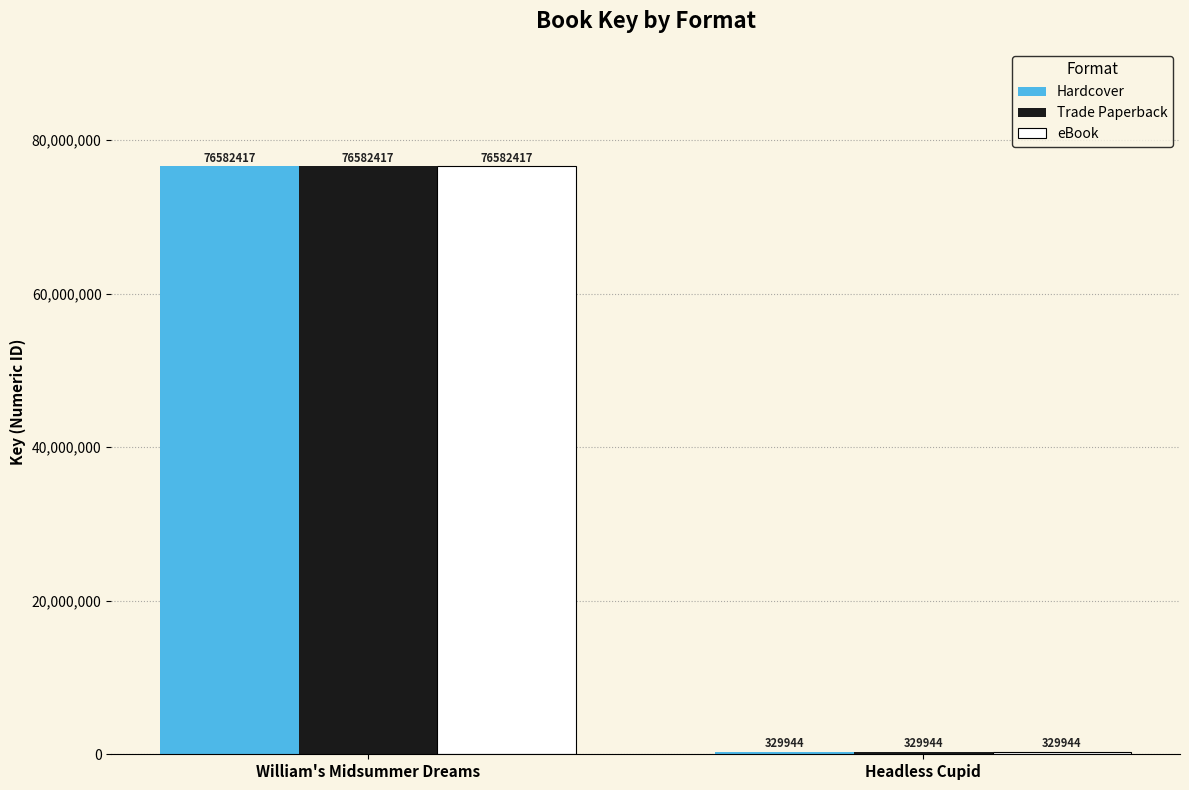

How many data points in Trade Paperback are less than 76582417?

1